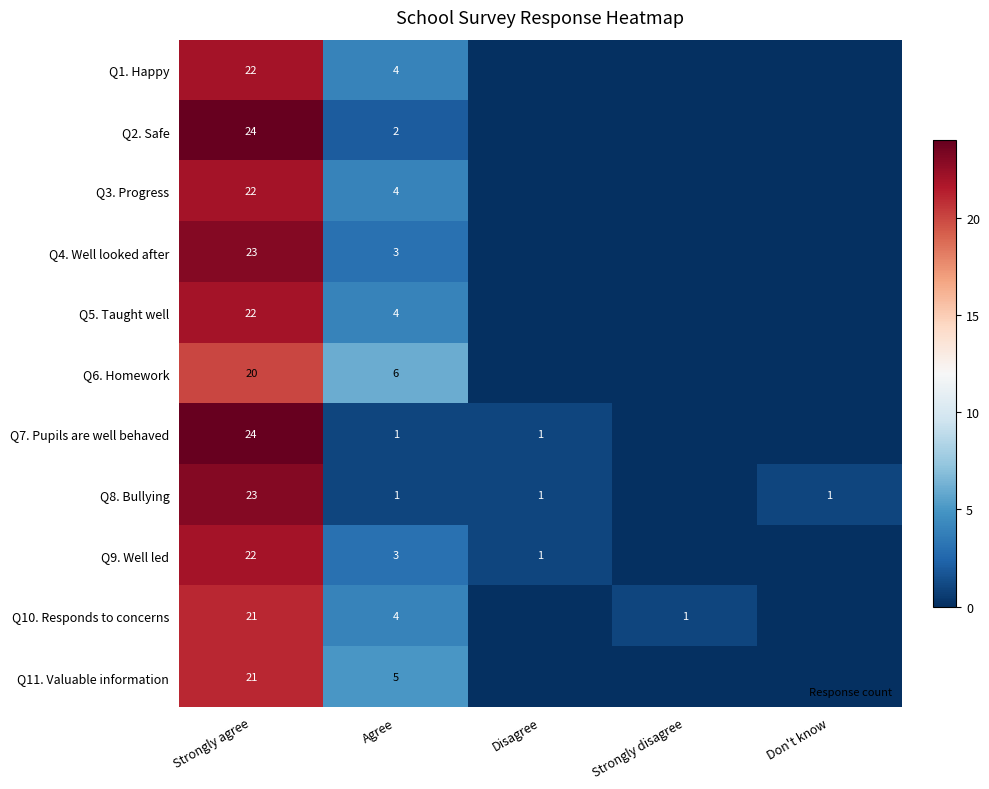

Where is Q2. Safe nearest to the value 12?

Agree